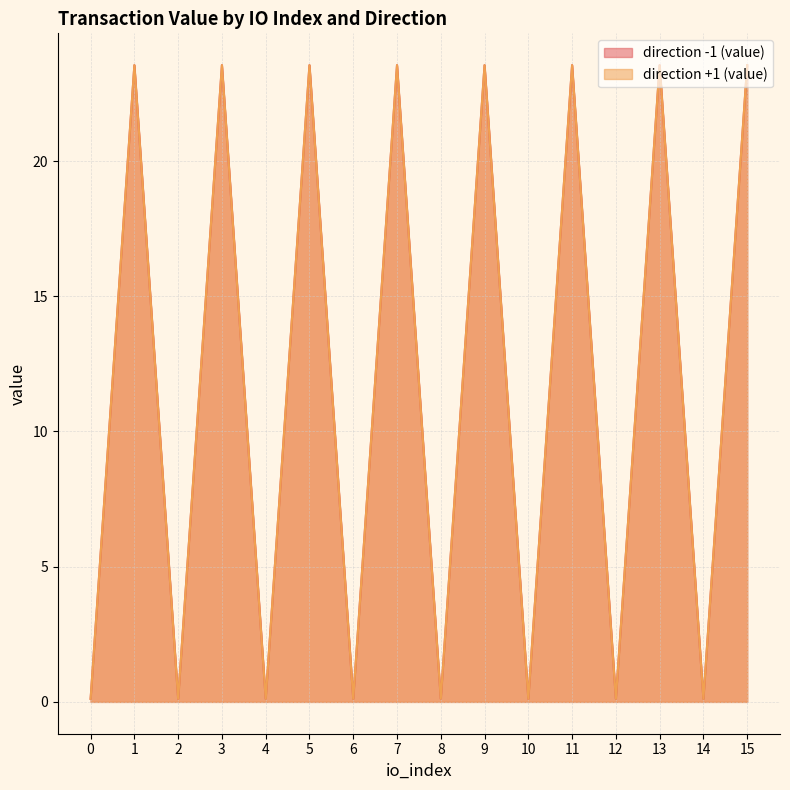

How many interior local peaks does the direction -1 (value) series have?

7